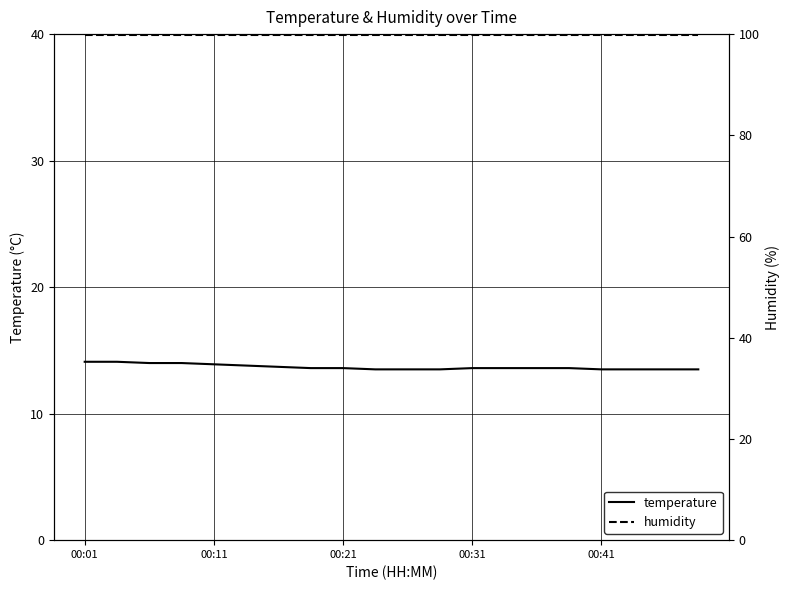

The value of temperature at 00:21 is 13.6. True or false?

True